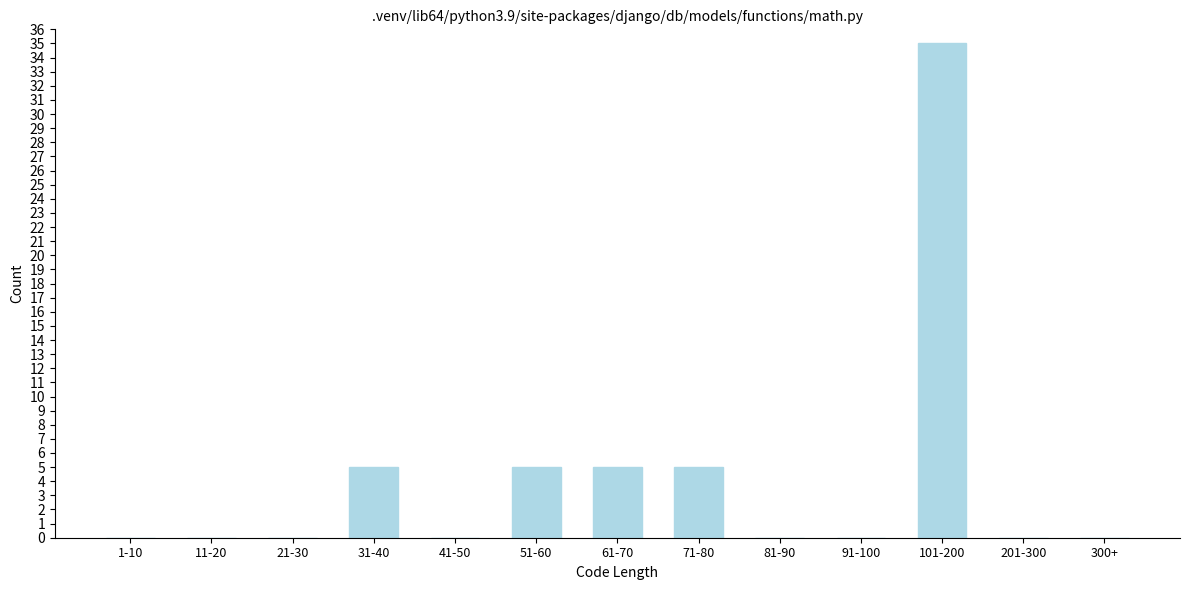

Reading left to right, transcribe all the data shown in this chart.

1-10=0	11-20=0	21-30=0	31-40=5	41-50=0	51-60=5	61-70=5	71-80=5	81-90=0	91-100=0	101-200=35	201-300=0	300+=0